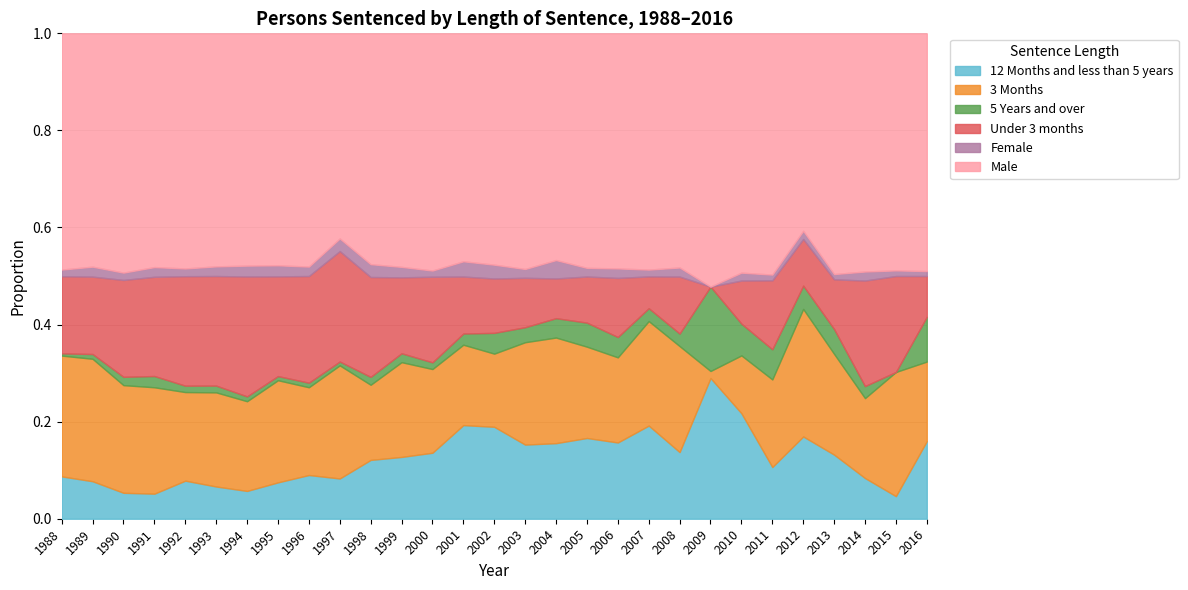

What is the difference between the highest and lowest values at 2008?

395